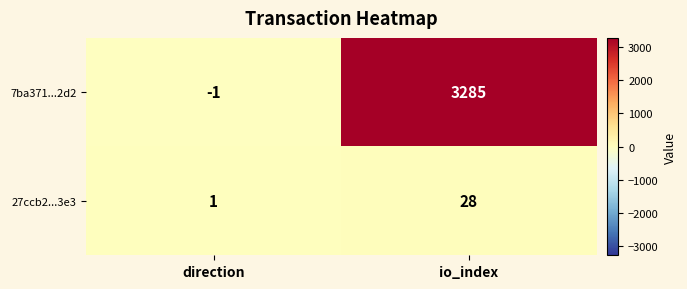

What is the spread (max minus min) of values at io_index?

3257